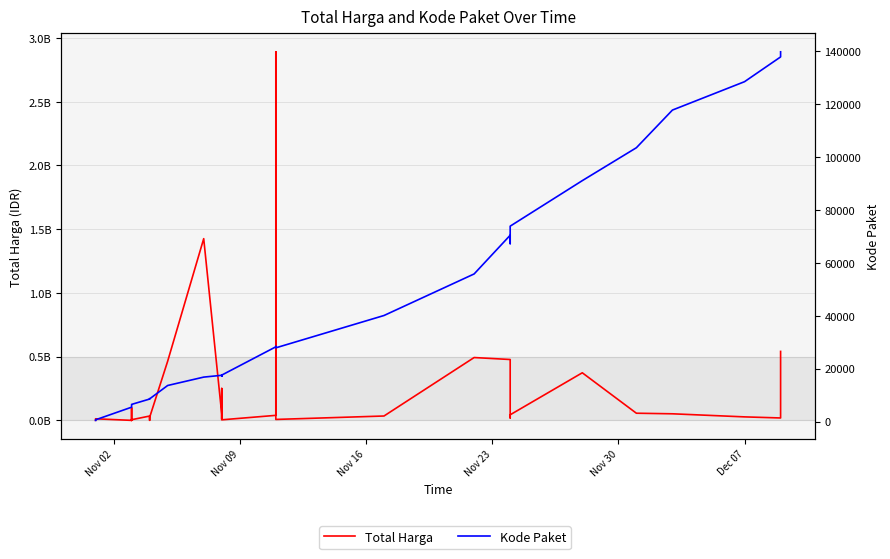

True or false: Total Harga and Kode Paket intersect in this chart.

False